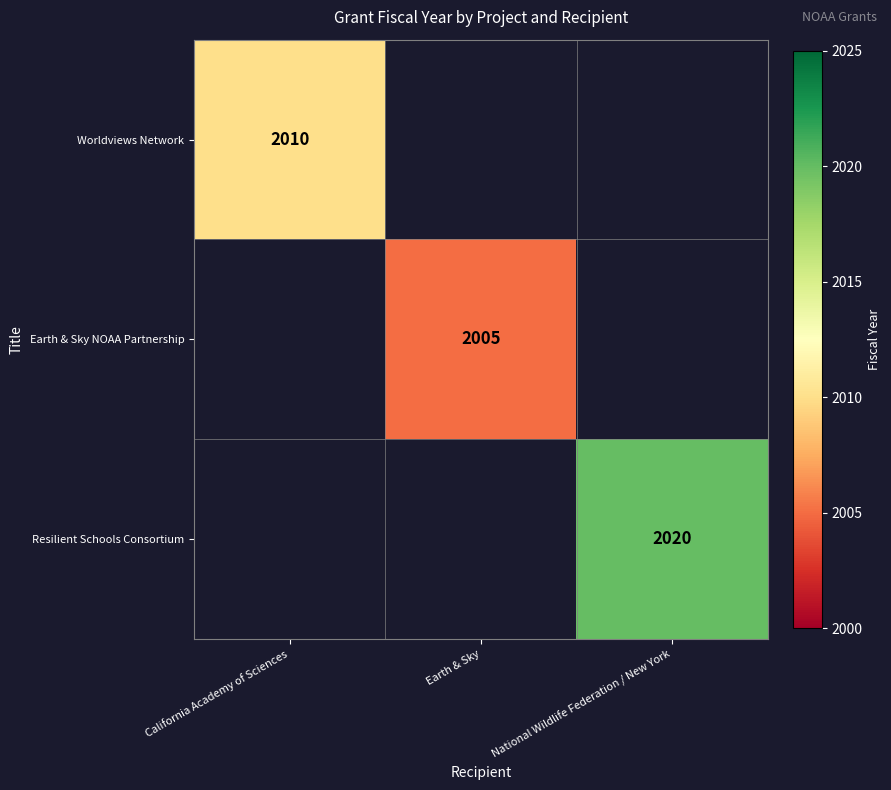

True or false: Resilient Schools Consortium has a value of 564.0 at National Wildlife Federation / New York.

False